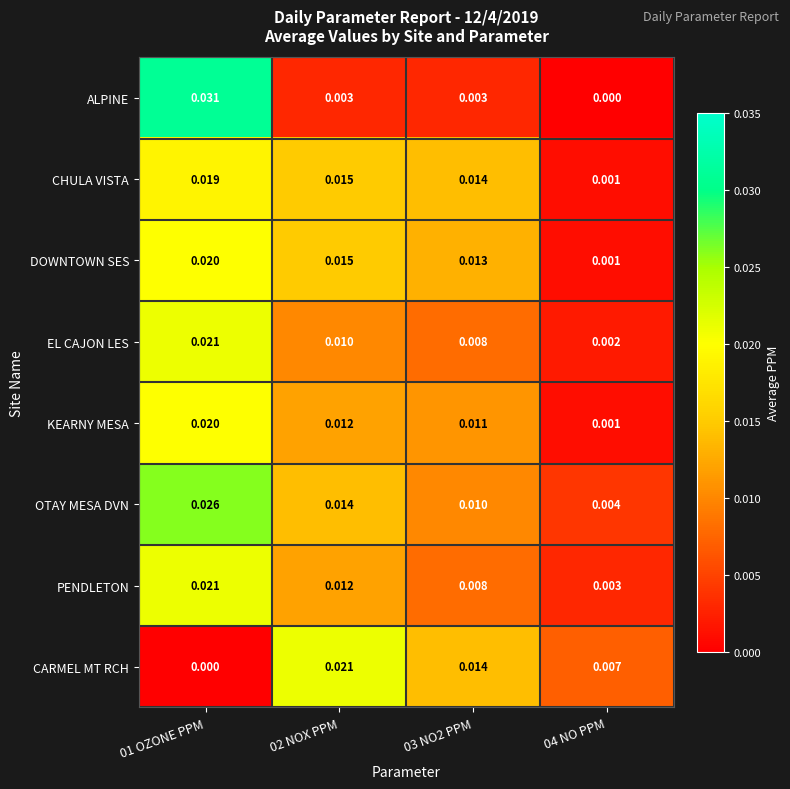

At which category is the sum across all series the highest?

01 OZONE PPM